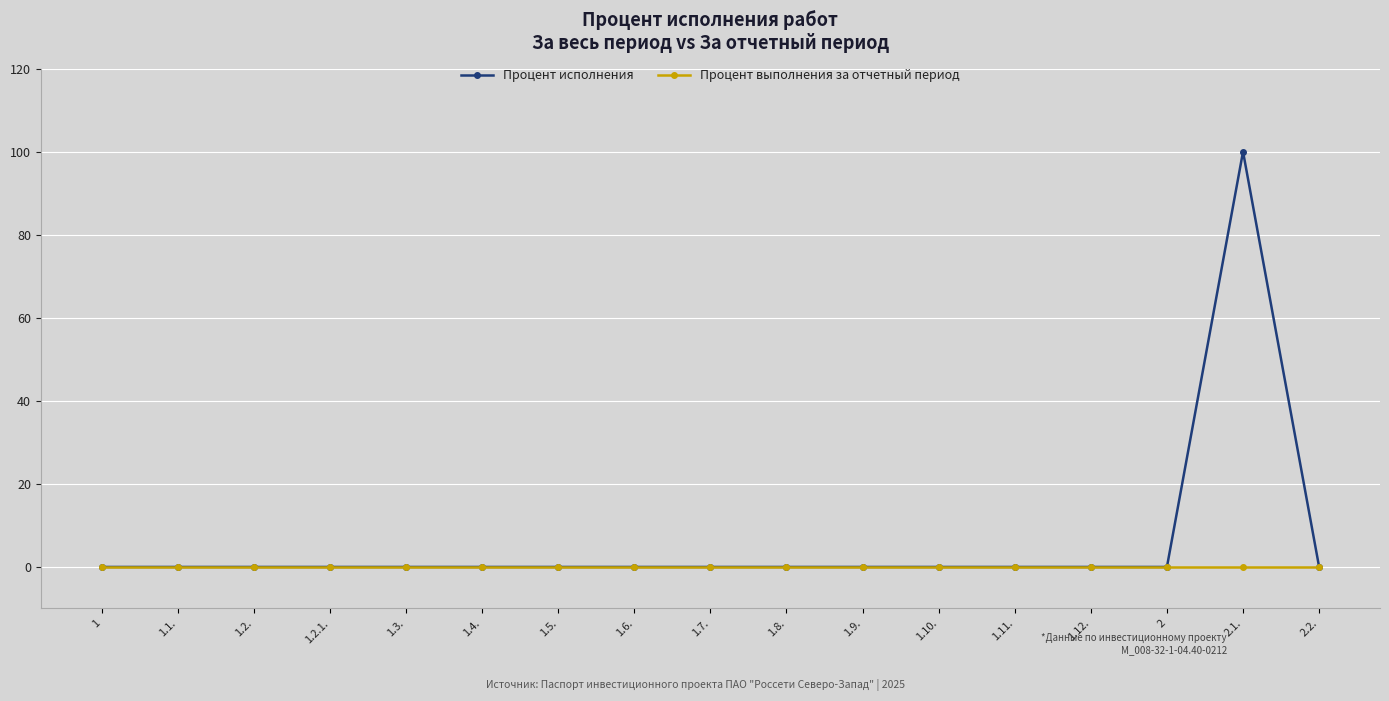

Rank the series by their average value, from highest to lowest.

Процент исполнения, Процент выполнения за отчетный период